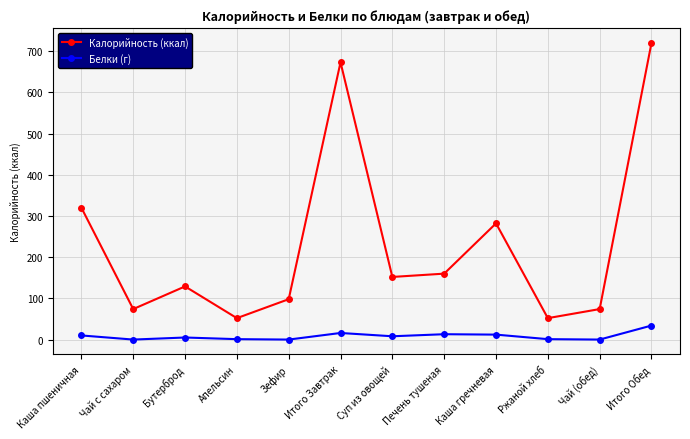

What is the highest value of the Калорийность (ккал) series?

720